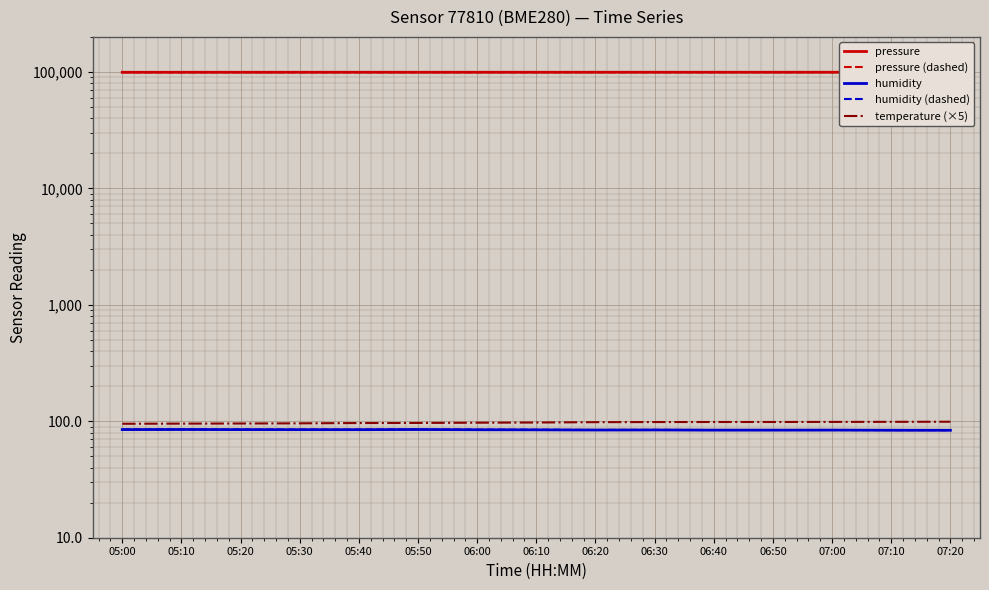

Which series has the widest spread of values?

pressure